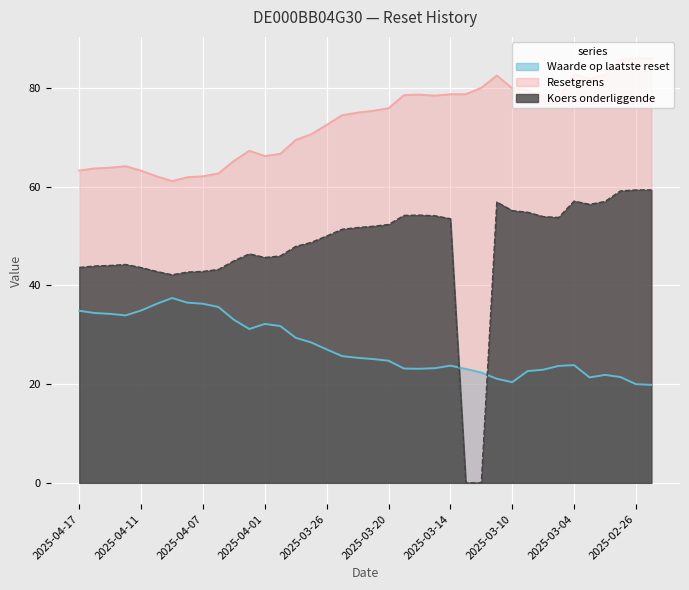

What is the spread (max minus min) of values at 2025-04-11?

28.3